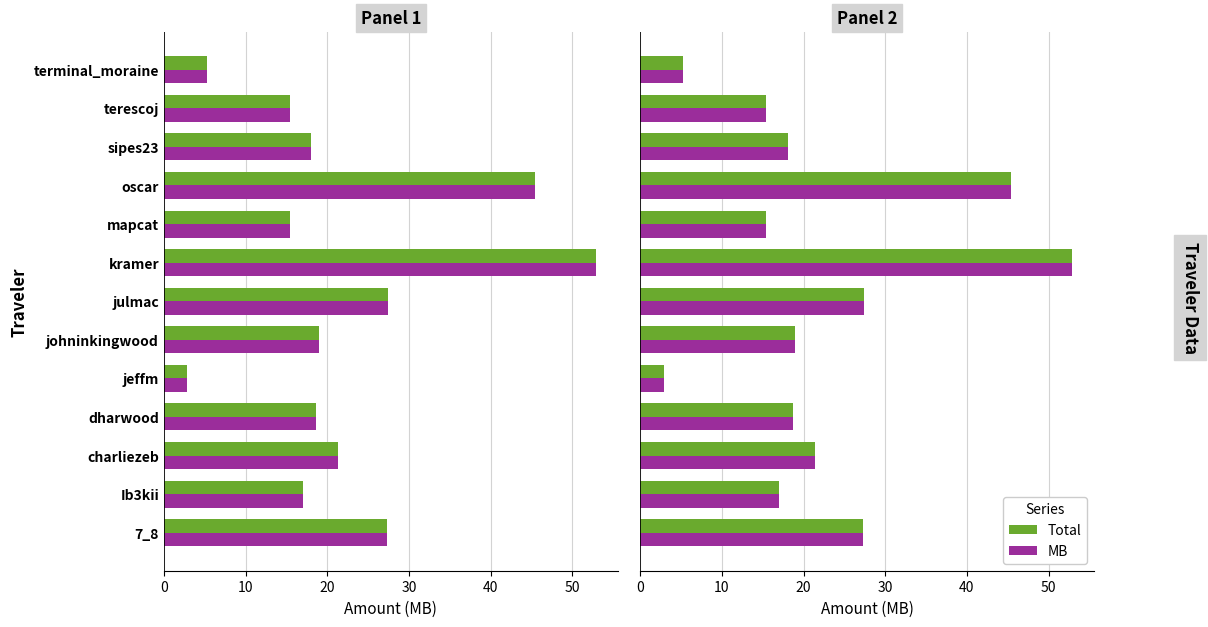

True or false: Total has a value of 29.7 at Ib3kii.

False